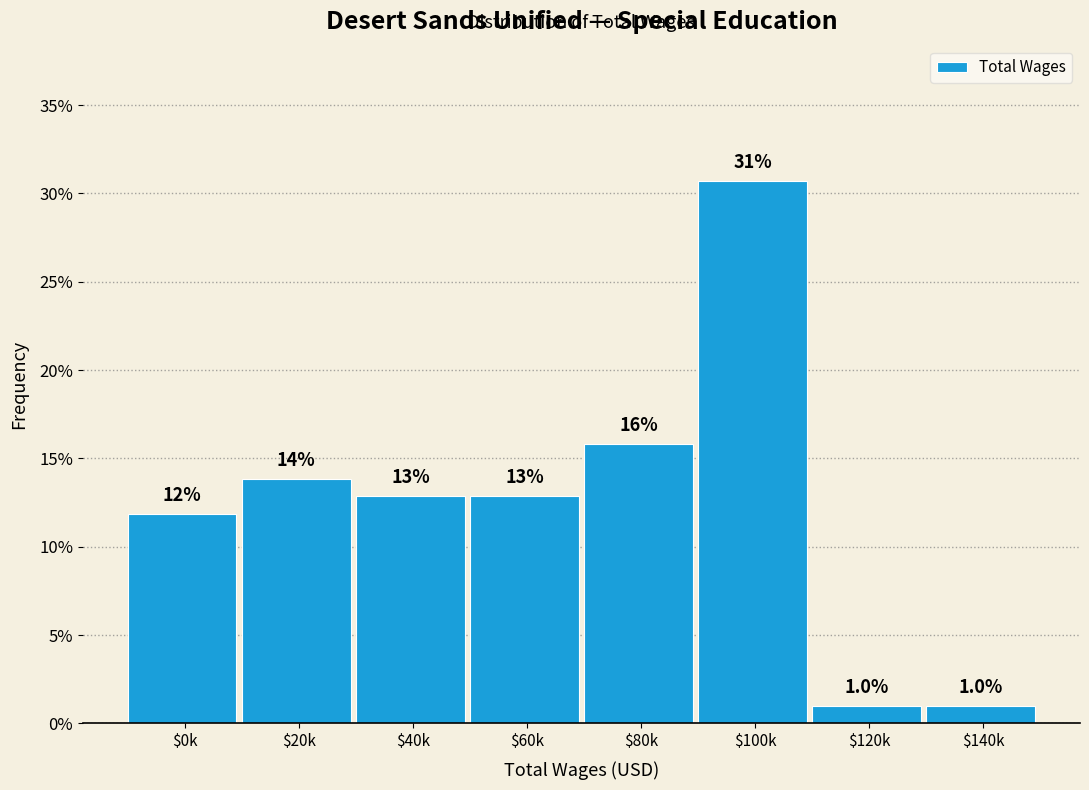

How many bars are there in total?

8